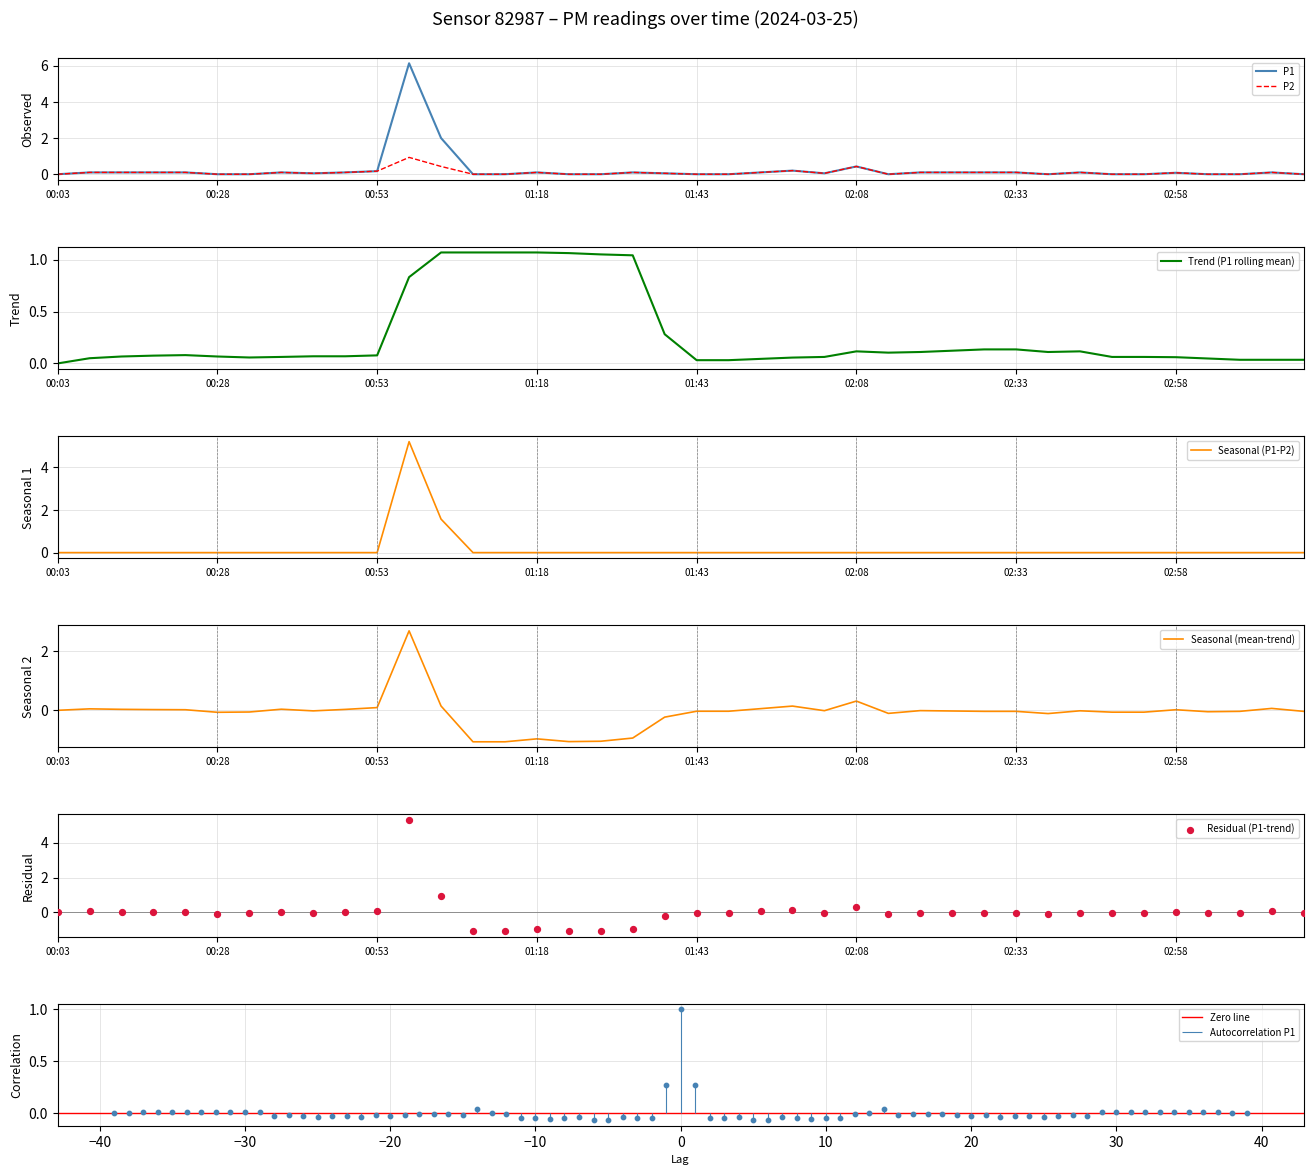

Which series contains the lowest Y value?

P1